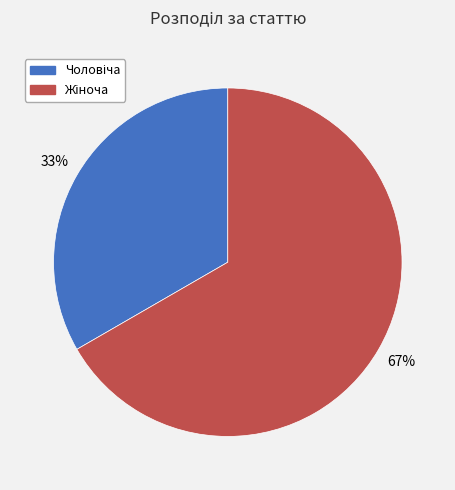

How many segments does this pie chart have?

2